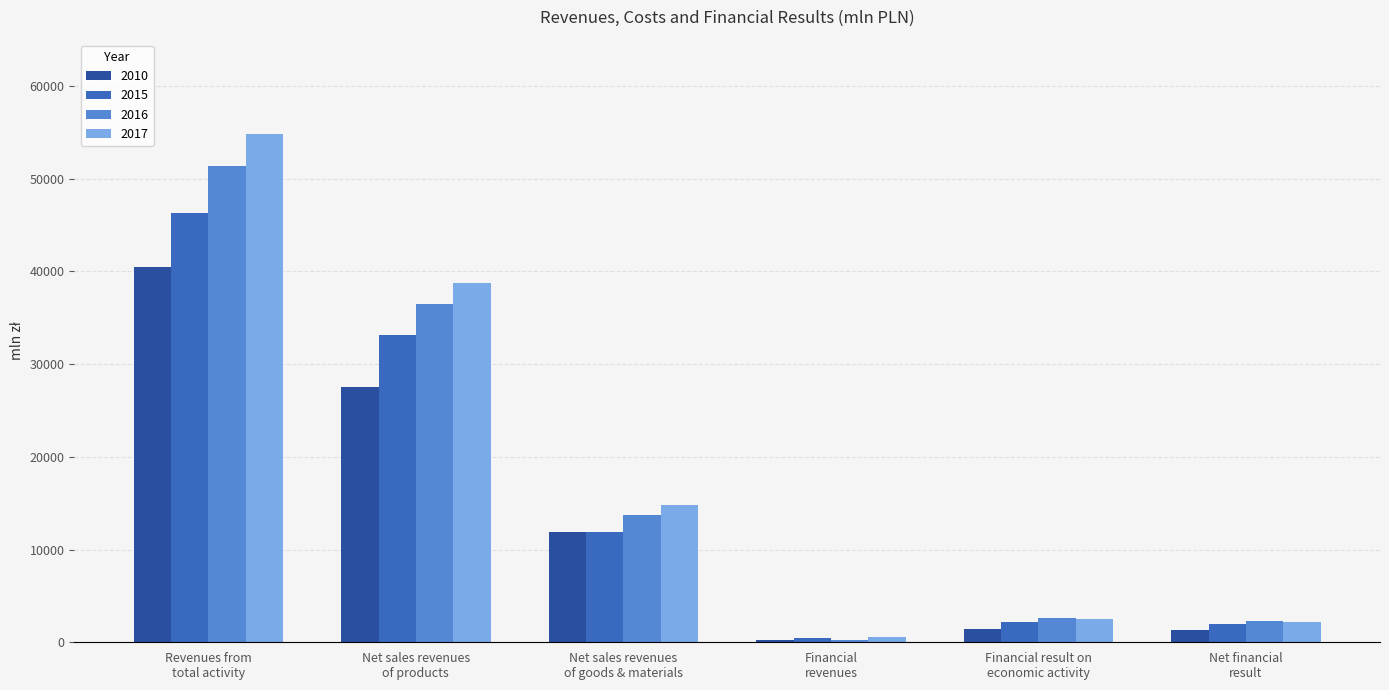

The 2016 series shows 36502.9 at Net sales revenues
of products. True or false?

True